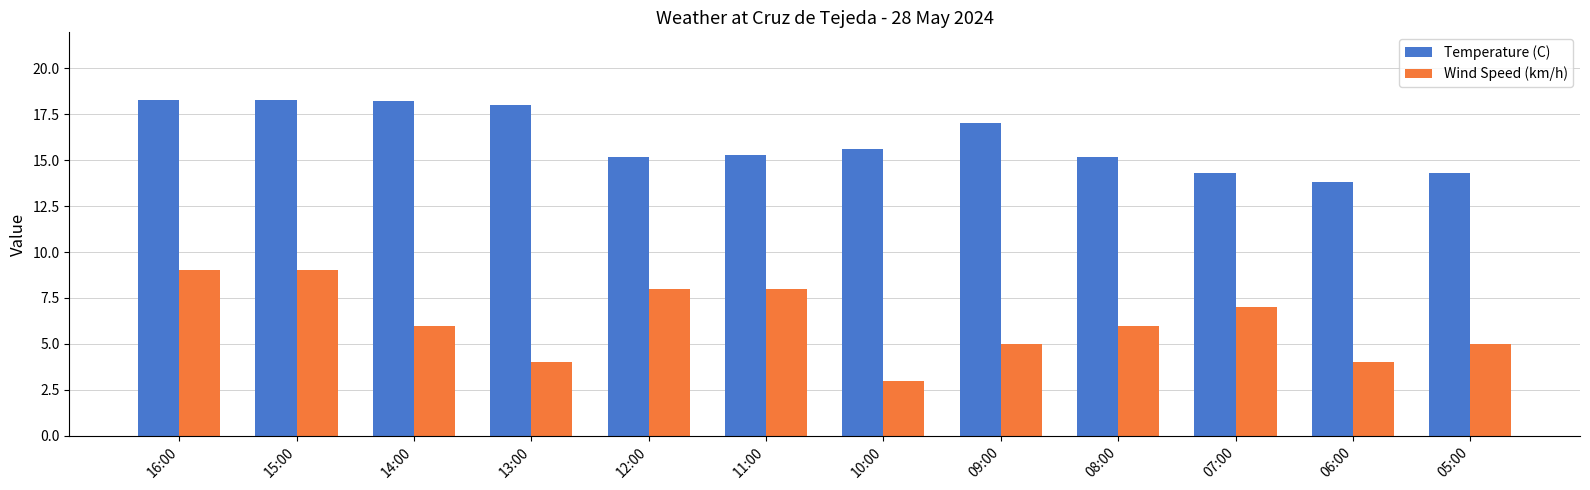

Which series changed the most between 10:00 and 05:00?

Wind Speed (km/h)